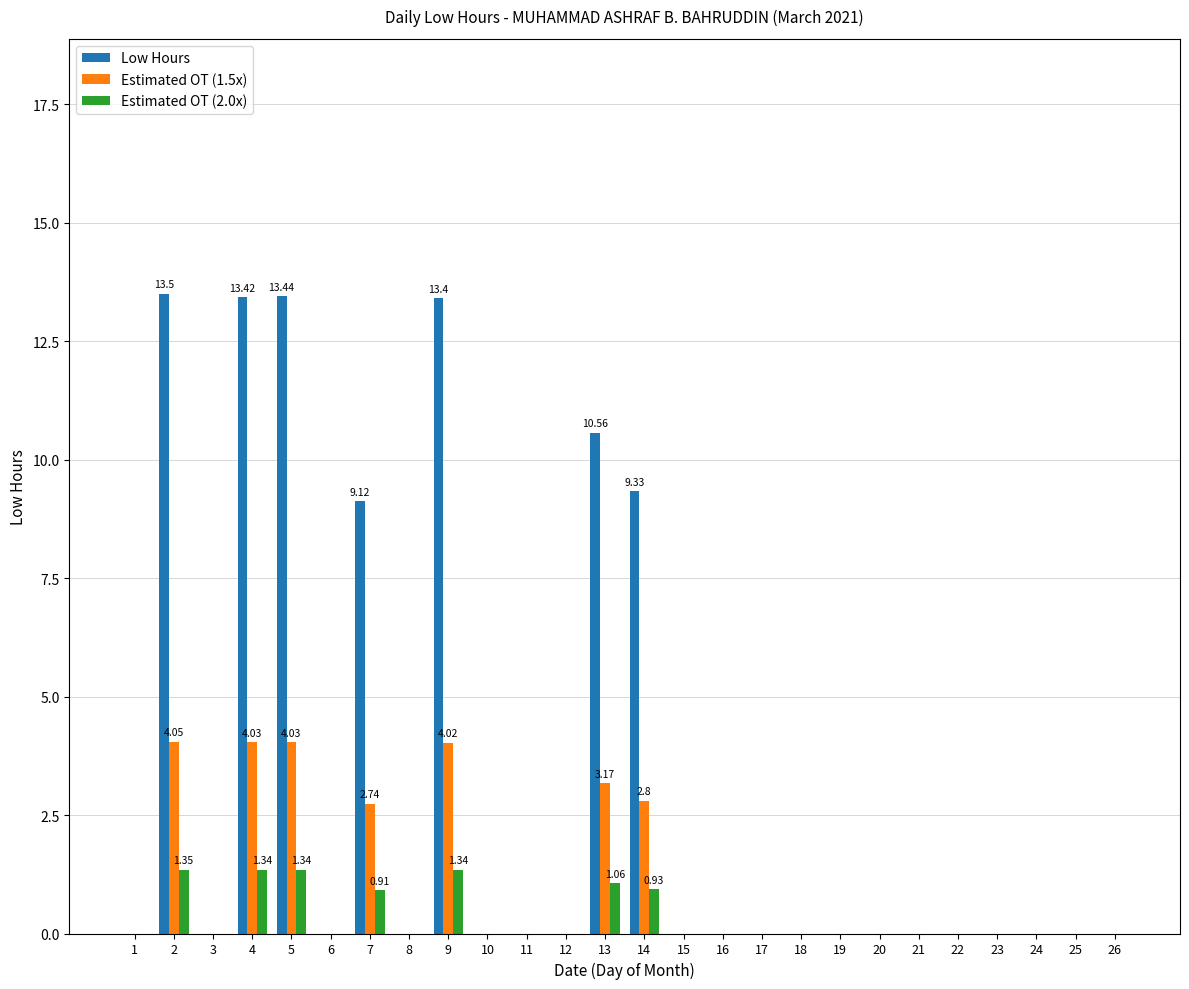

The value of Estimated OT (1.5x) at 20 is 1.6. True or false?

False